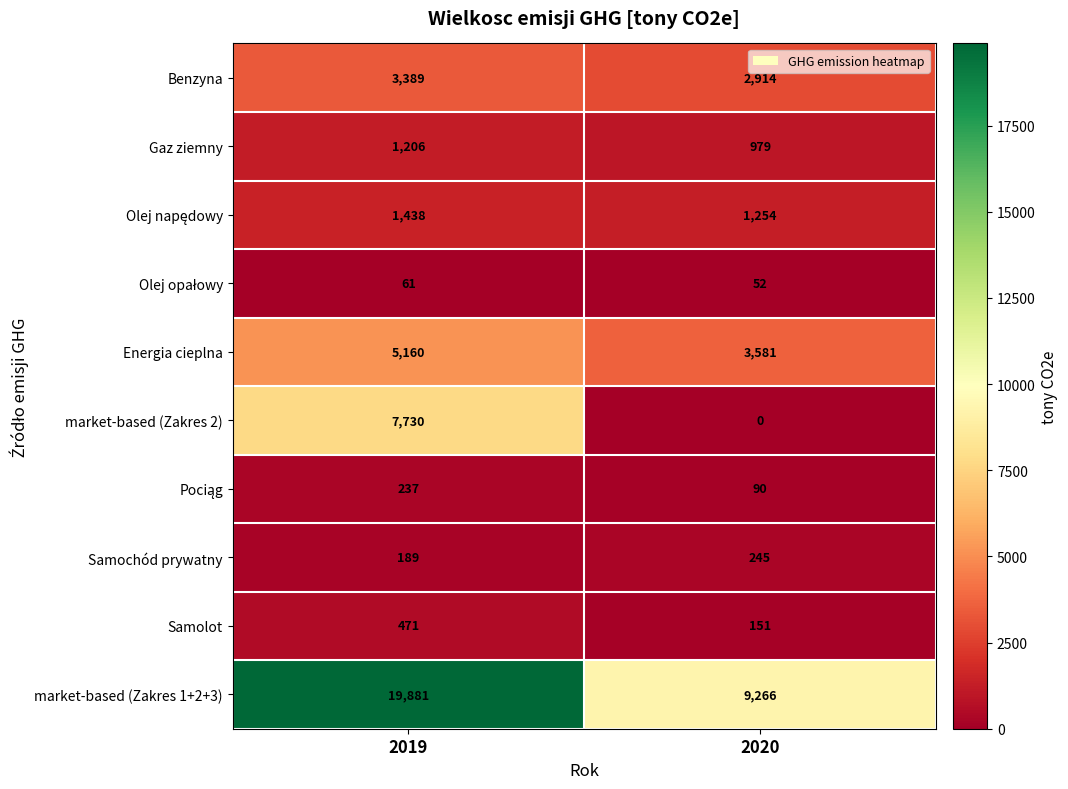

True or false: Samolot has a value of 36 at 2020.

False